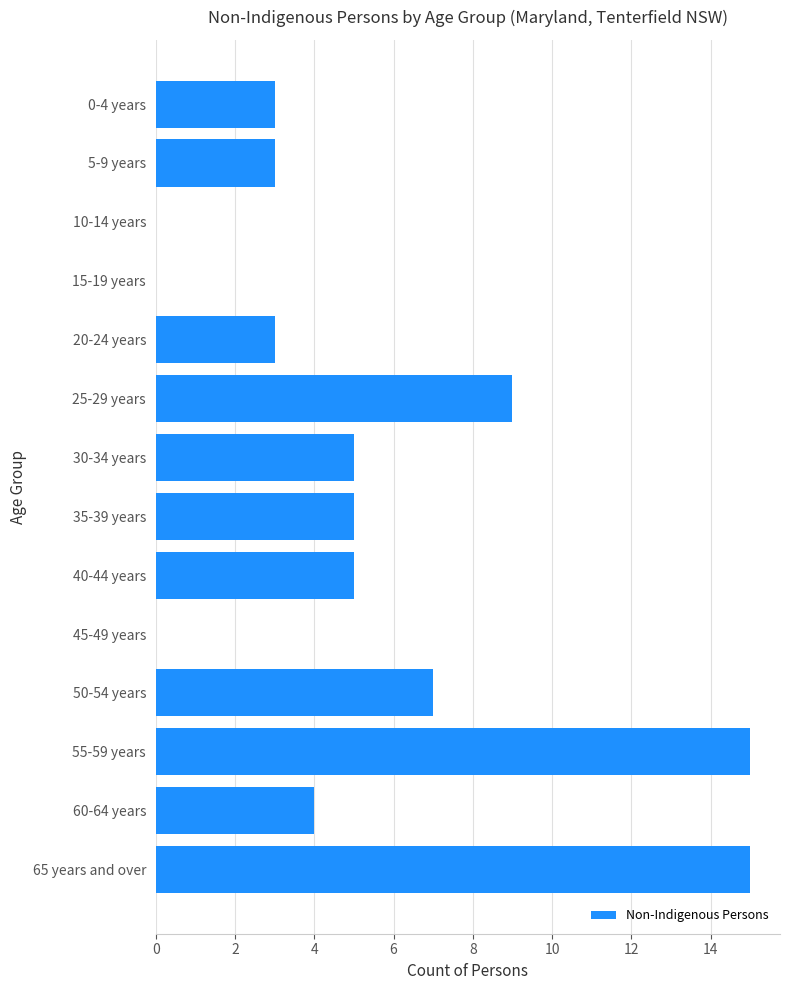

Is it true that the value at 15-19 years is -9?

False